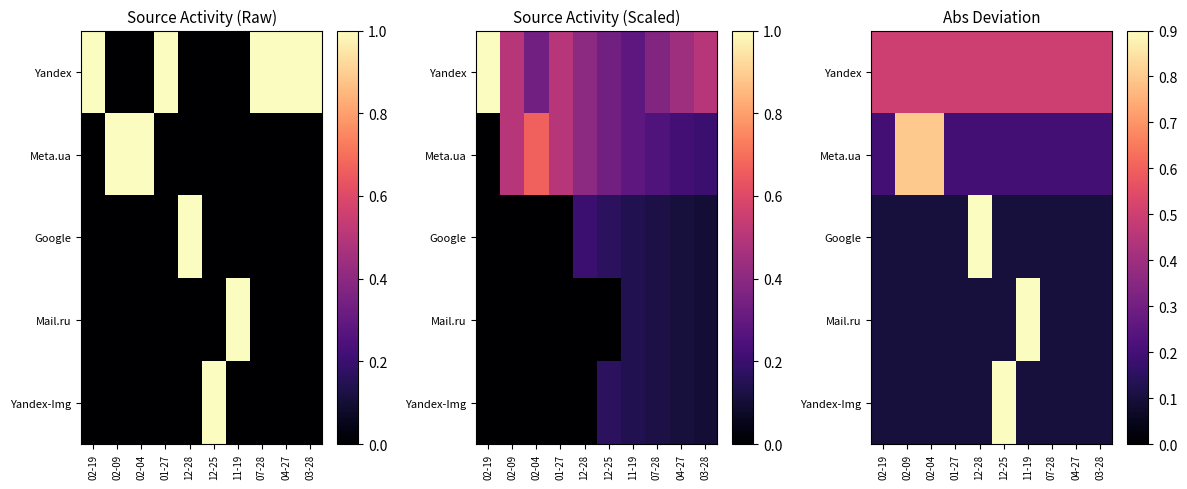

What is the sum of the Meta.ua values at 02-19 and 12-25?

0.4